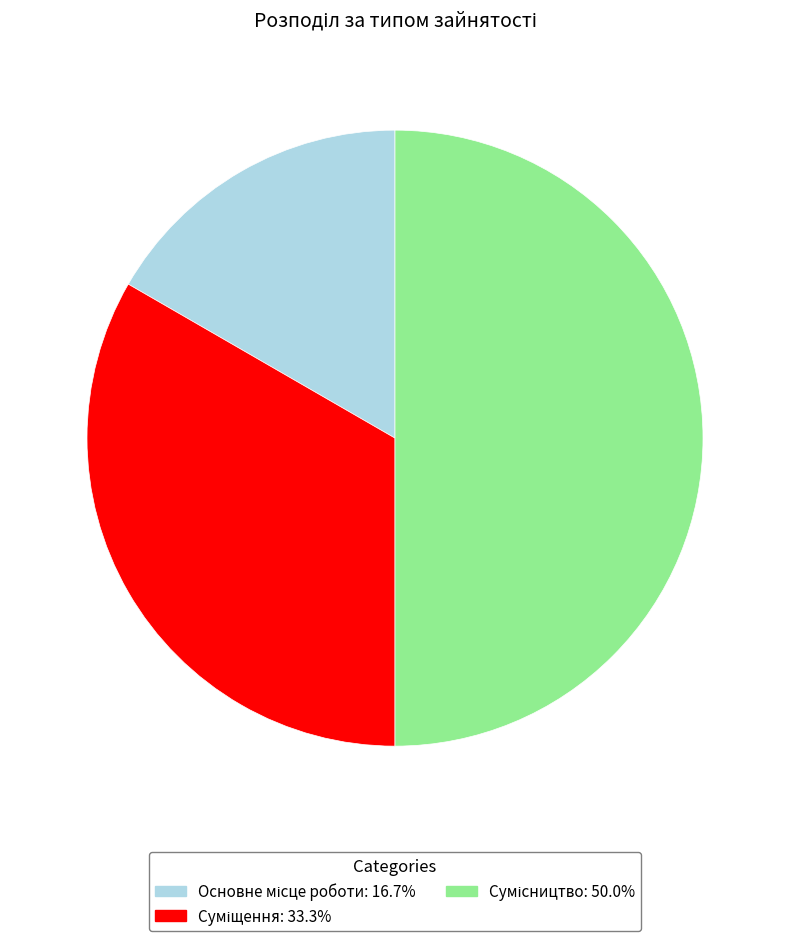

To the nearest percent, what is the combined percentage of Суміщення and Сумісництво?

83%